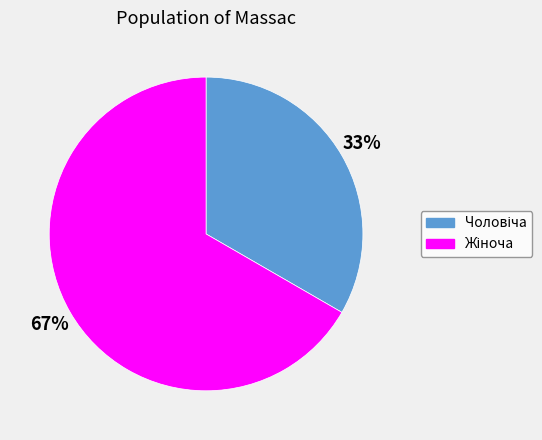

Is there any slice that represents more than half of the pie?

Yes